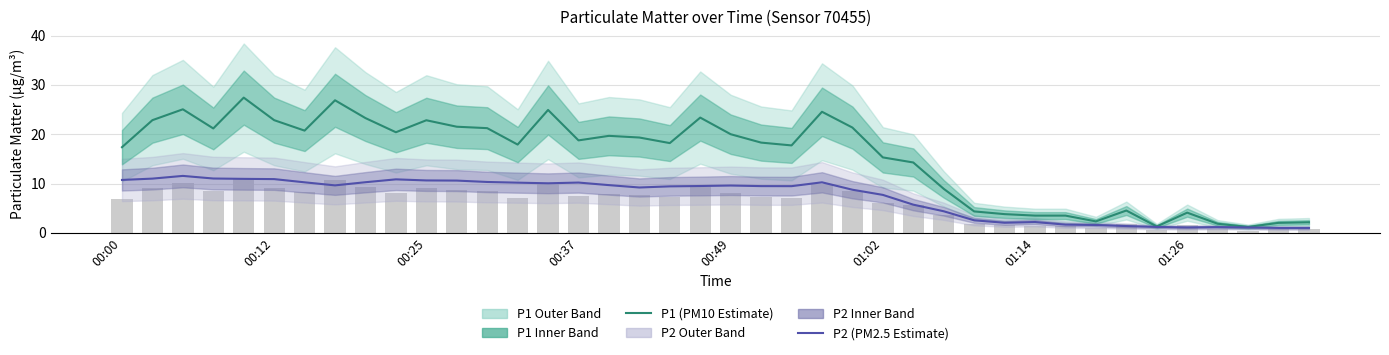

Rank the series at 32 from lowest to highest value.

P2 (PM2.5 Estimate), P1 (PM10 Estimate)